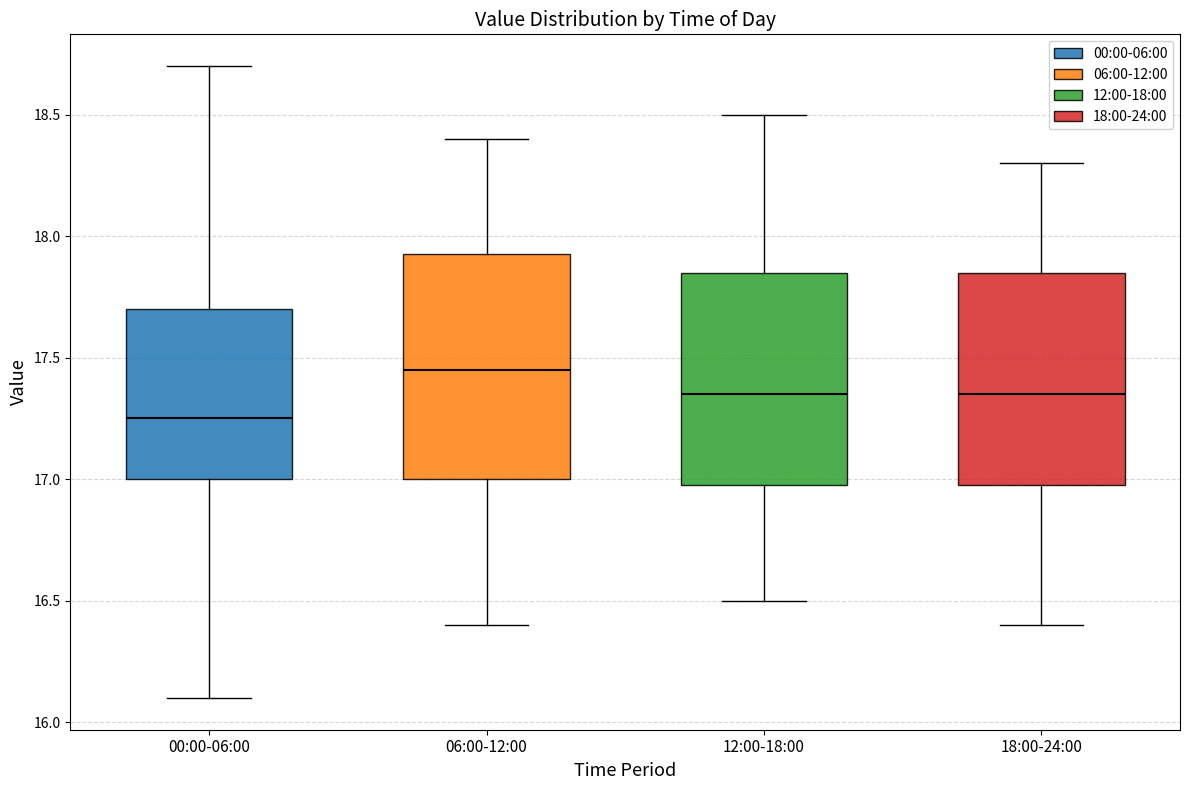

Where does the lower whisker of the box for 18:00-24:00 end on the y-axis? The values are not printed on the chart, so give them approximately, as read against the axis.

16.40